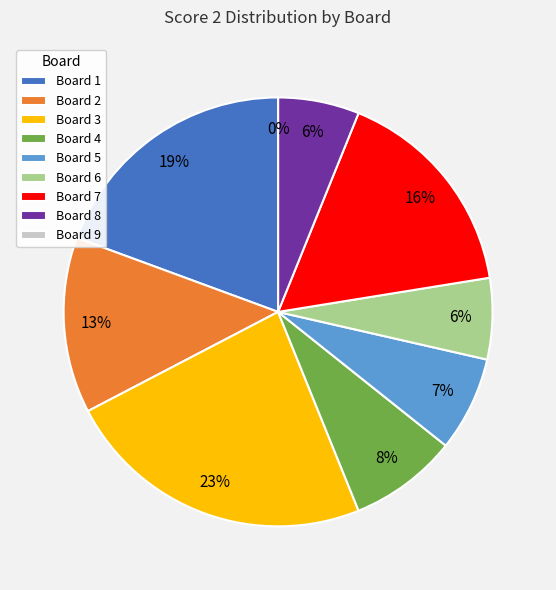

Is it true that Board 7 is 16% of the pie?

True